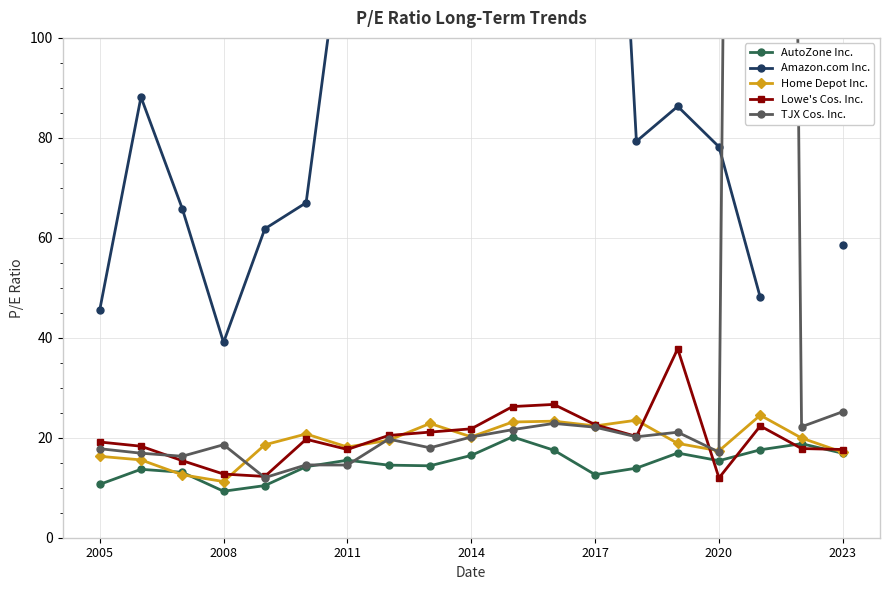

What is the minimum value for Home Depot Inc.?

11.2